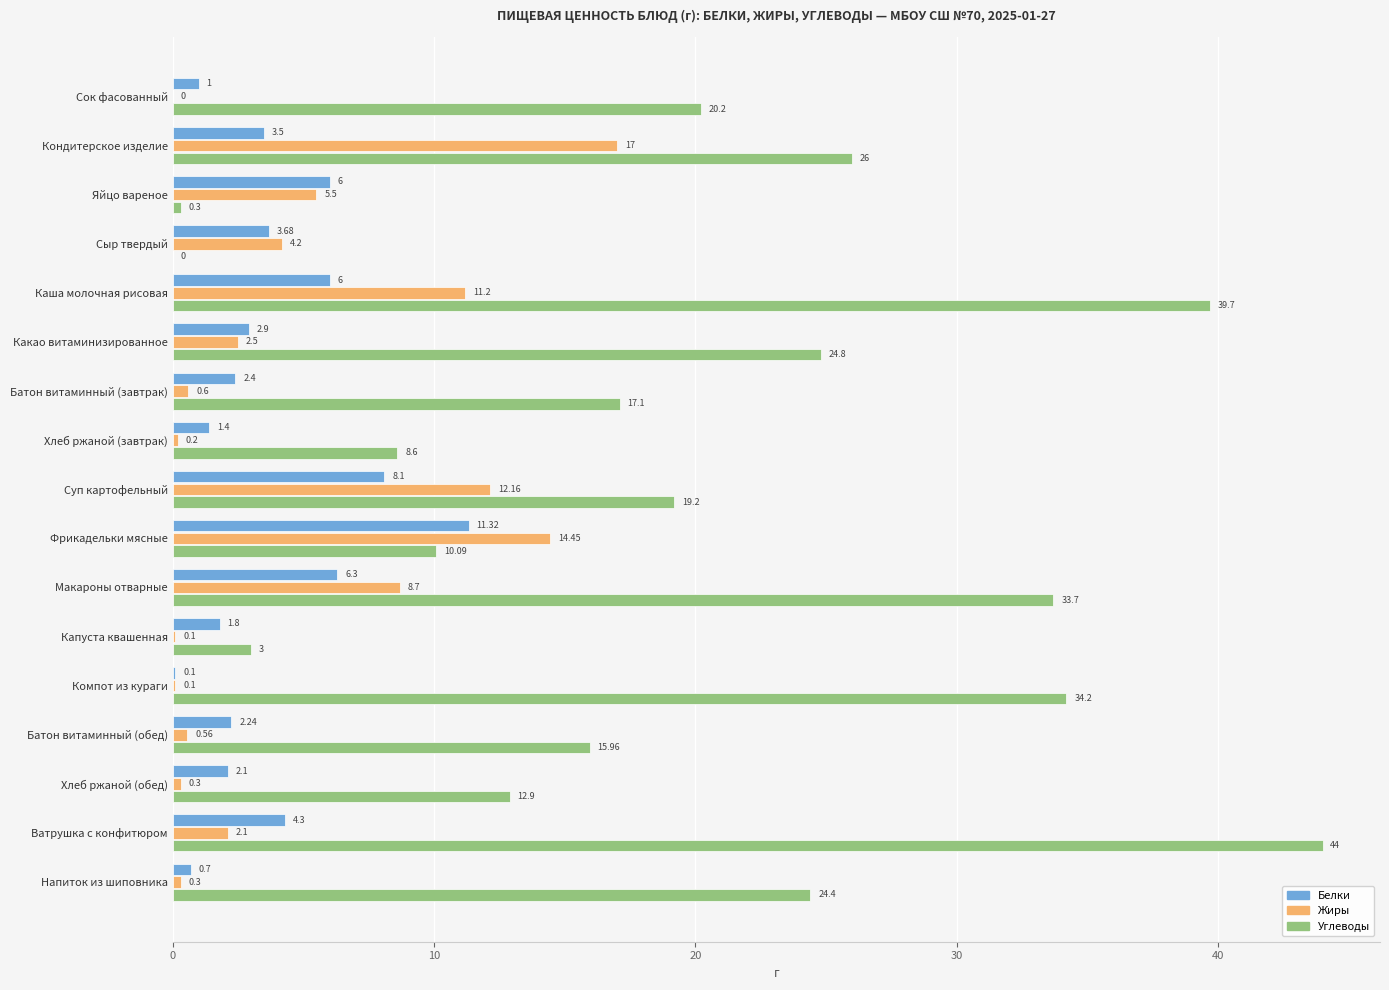

What is the total value across all series at Напиток из шиповника?

25.4